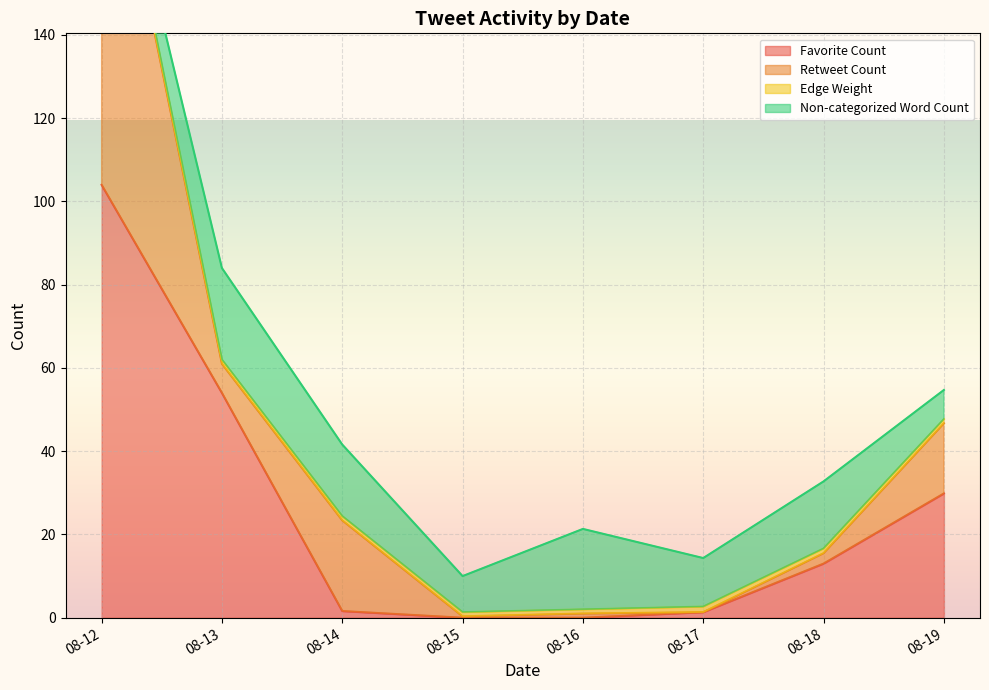

True or false: Edge Weight has a value of 0 at 2020-08-15.

False